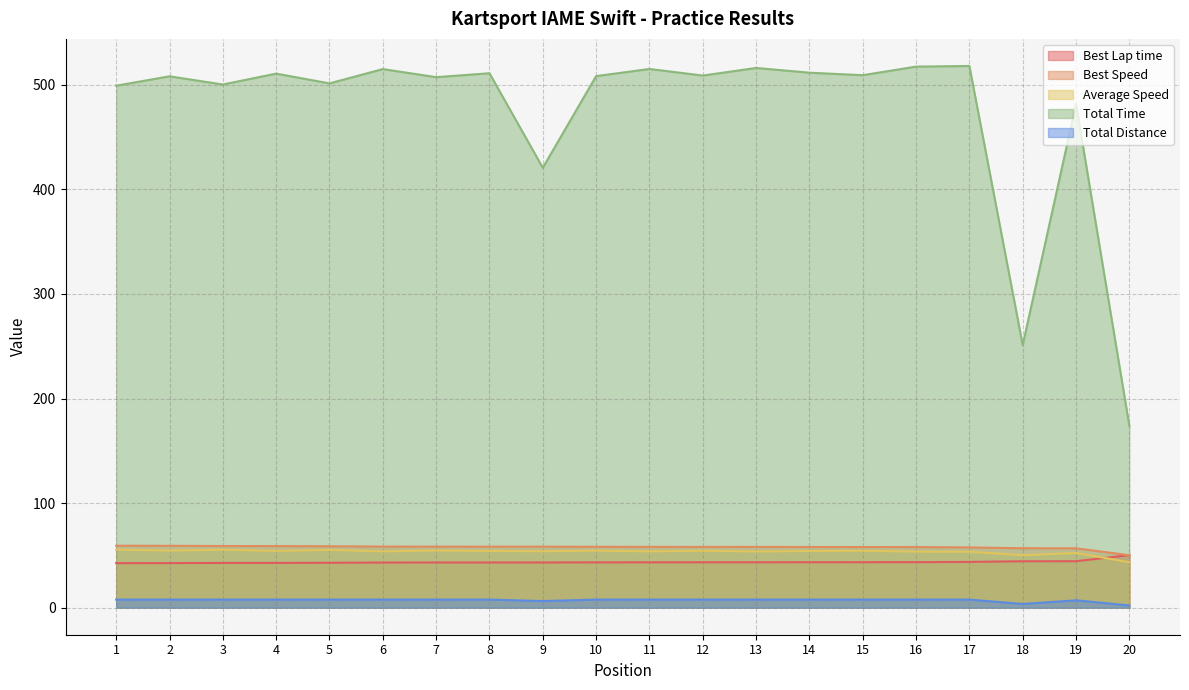

What is the sum of the Average Speed values at 8 and 12?

108.7